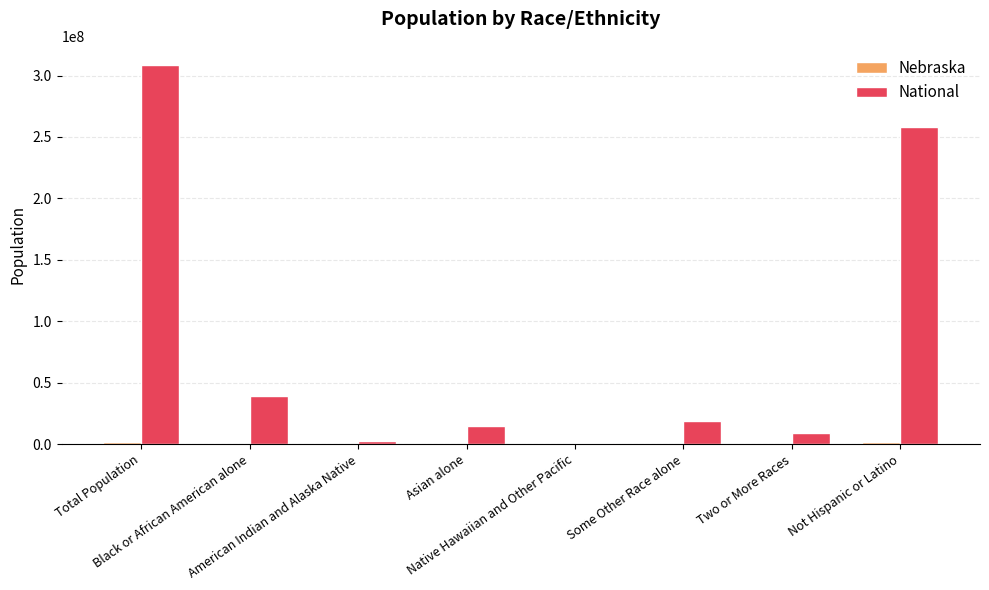

Between Some Other Race alone and Not Hispanic or Latino, which series saw the biggest shift?

National